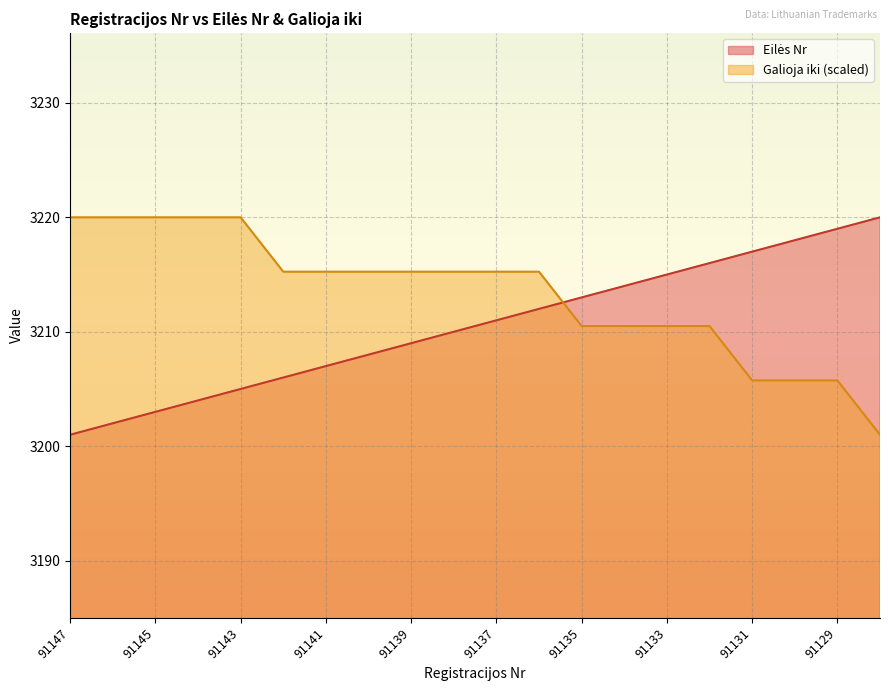

Reading left to right, list all the values displayed in this chart.

Eilės Nr: 3201.0	3202.0	3203.0	3204.0	3205.0	3206.0	3207.0	3208.0	3209.0	3210.0	3211.0	3212.0	3213.0	3214.0	3215.0	3216.0	3217.0	3218.0	3219.0	3220.0
Galioja iki: 3220.0	3220.0	3220.0	3220.0	3220.0	3215.2	3215.2	3215.2	3215.2	3215.2	3215.2	3215.2	3210.5	3210.5	3210.5	3210.5	3205.8	3205.8	3205.8	3201.0